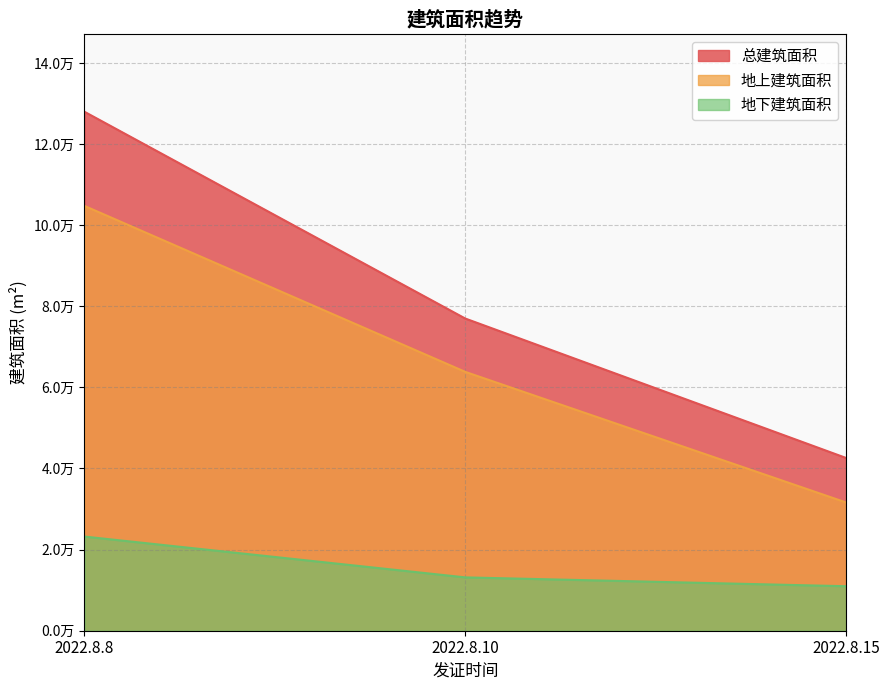

Is it true that 地下建筑面积 equals 13151.0 at 2022.8.10?

True